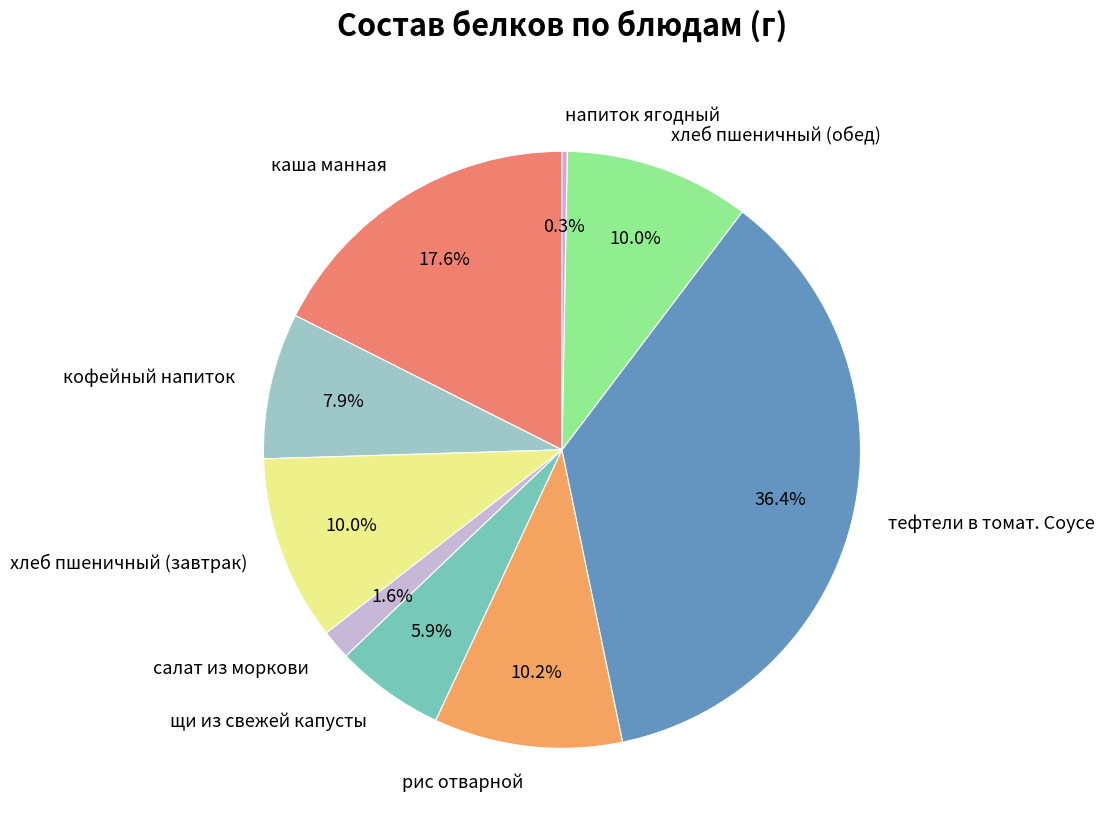

What percentage is the кофейный напиток slice, to the nearest percent?

8%